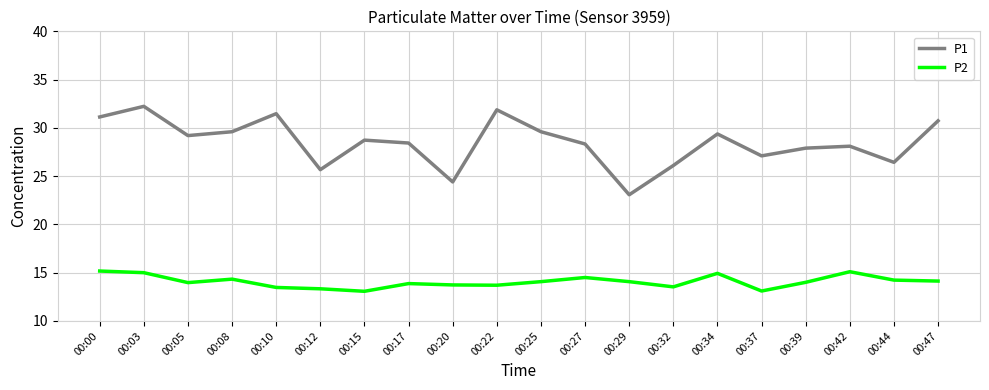

What is the difference between the highest and lowest values at 00:32?

12.6